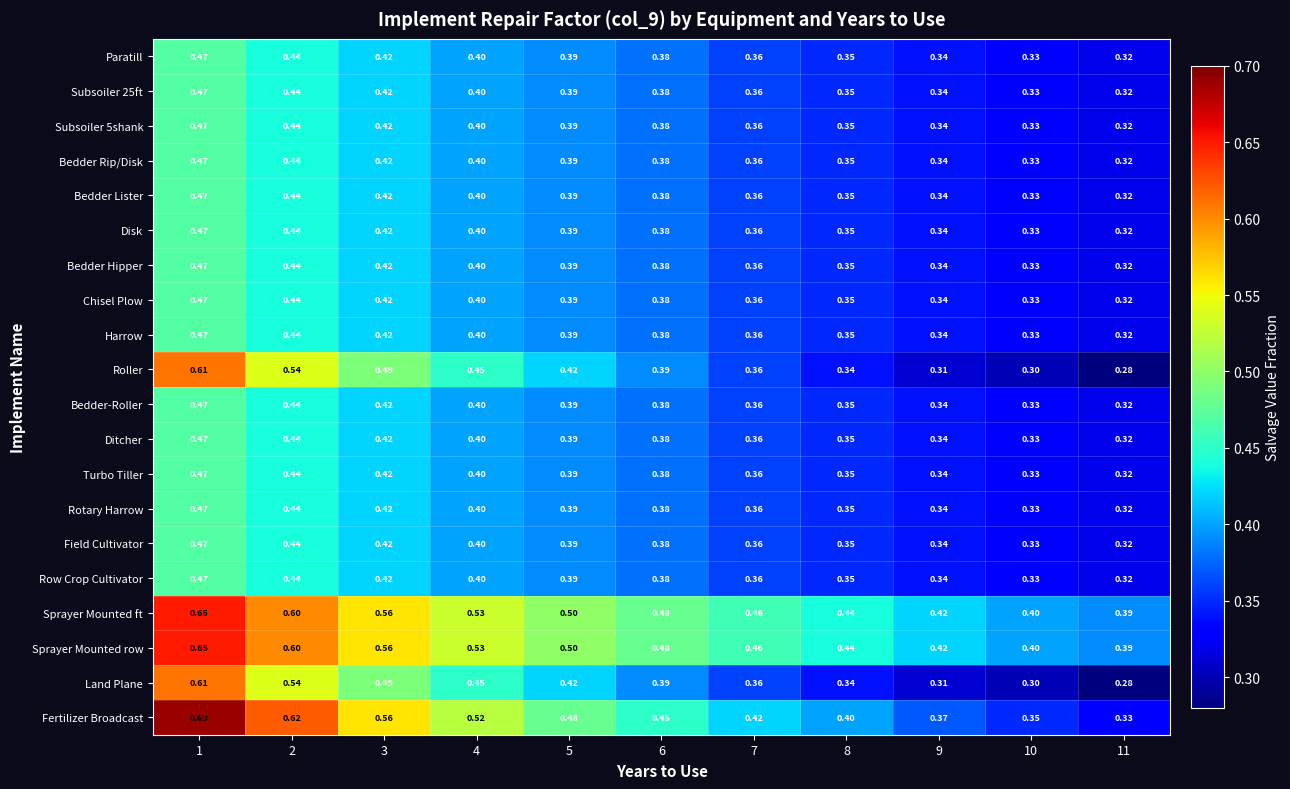

Is the value of Subsoiler 5shank at 8 greater than the value of Roller at 1?

No